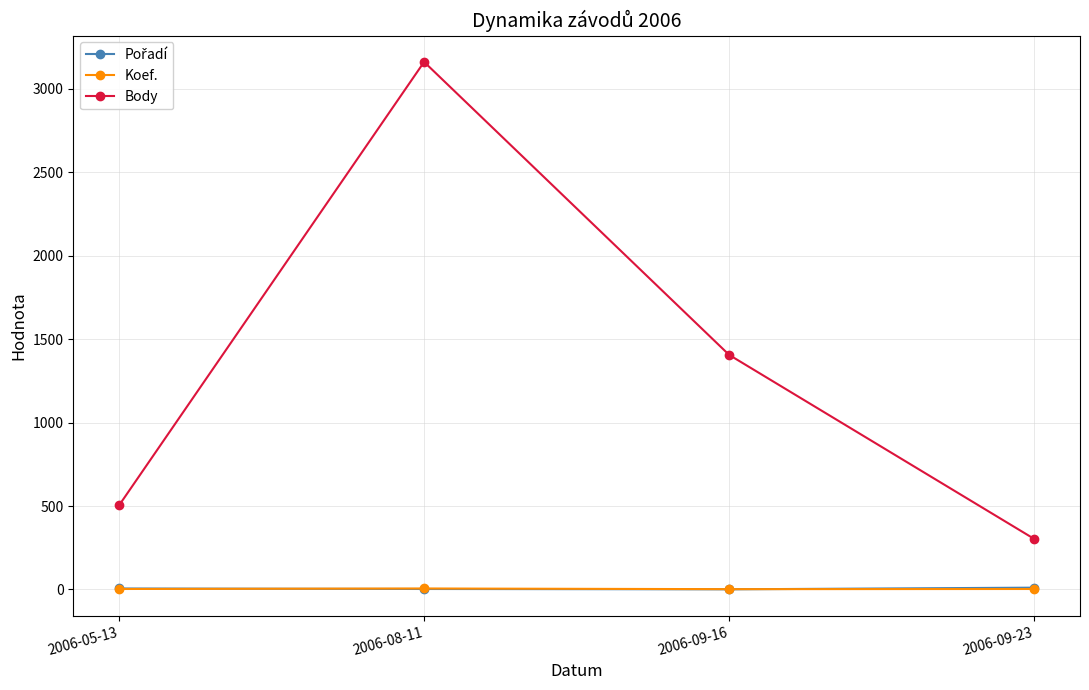

Does the chart have visible grid lines?

Yes